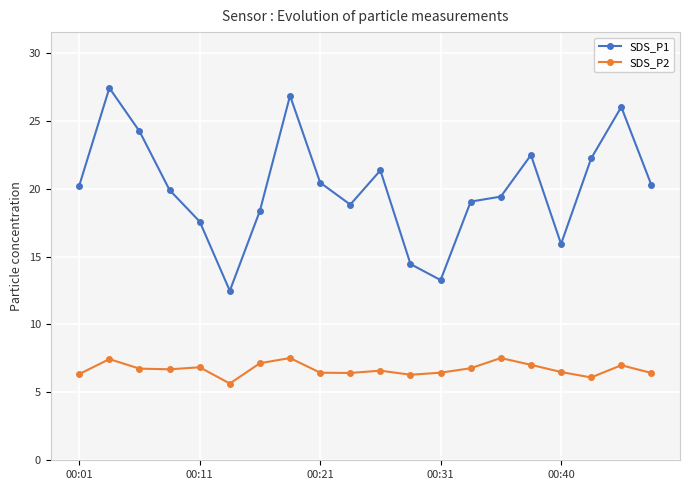

Which series has the largest total across all categories?

SDS_P1